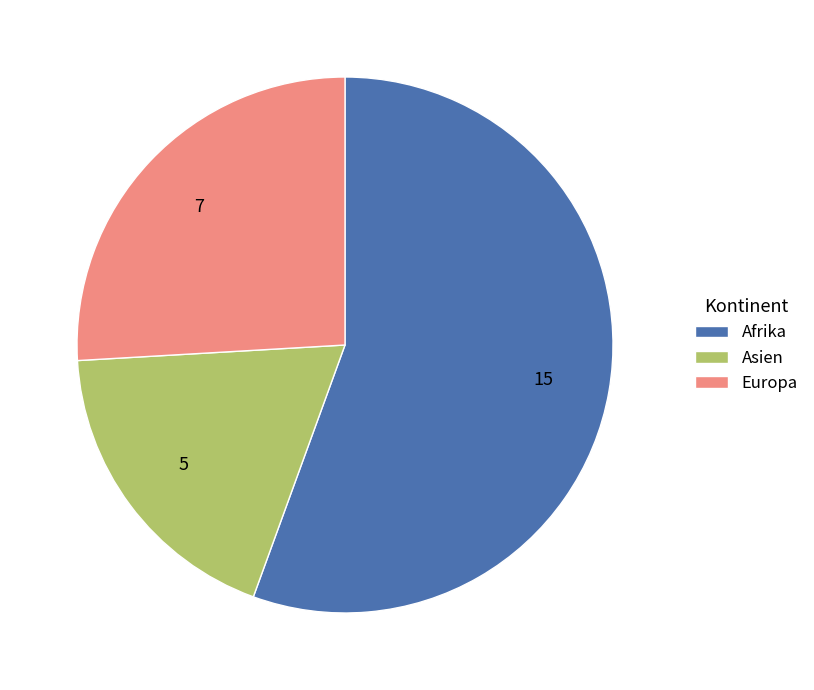

What is the majority slice?

Afrika